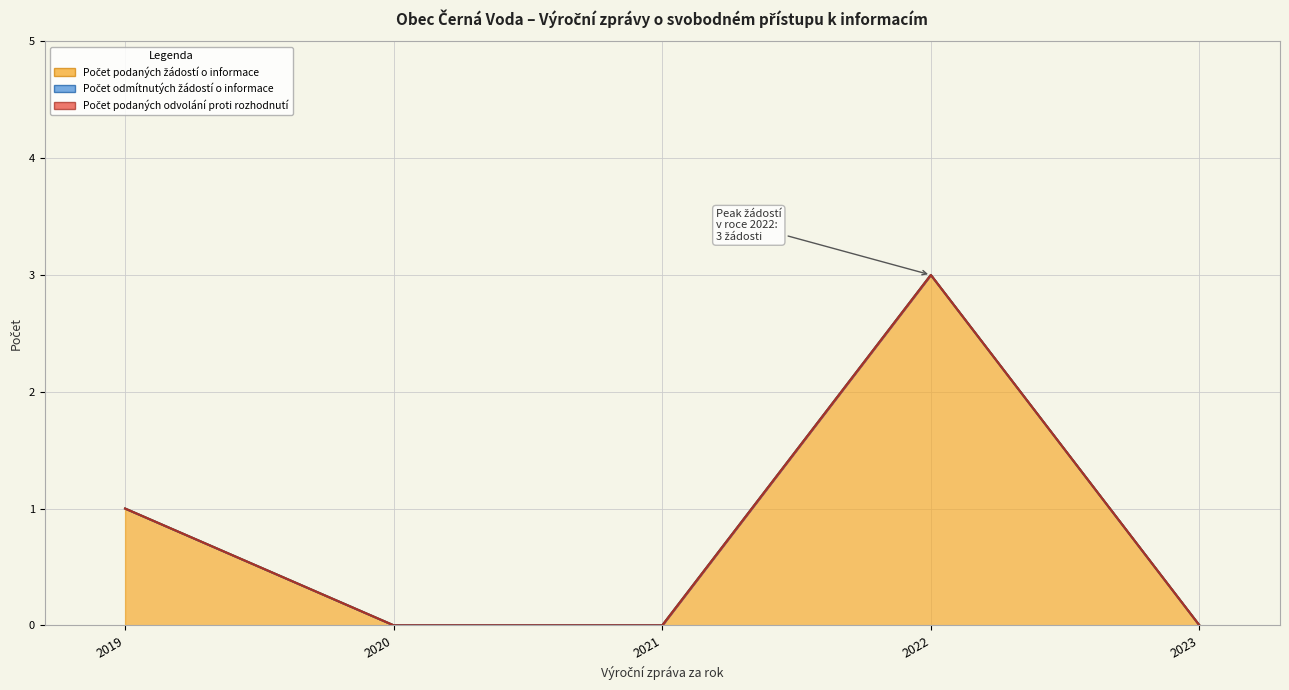

Rank the categories by Počet podaných žádostí o informace value from highest to lowest.

2022, 2019, 2020, 2021, 2023